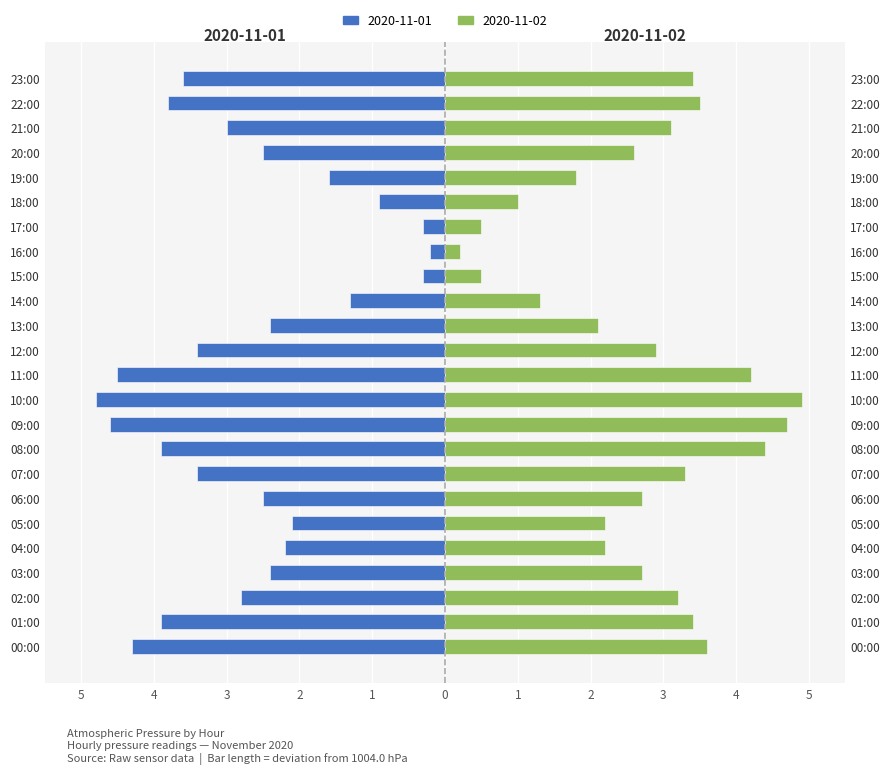

List the labels in order of 2020-11-02 value, largest first.

10:00, 09:00, 08:00, 11:00, 00:00, 22:00, 01:00, 23:00, 07:00, 02:00, 21:00, 12:00, 03:00, 06:00, 20:00, 04:00, 05:00, 13:00, 19:00, 14:00, 18:00, 15:00, 17:00, 16:00